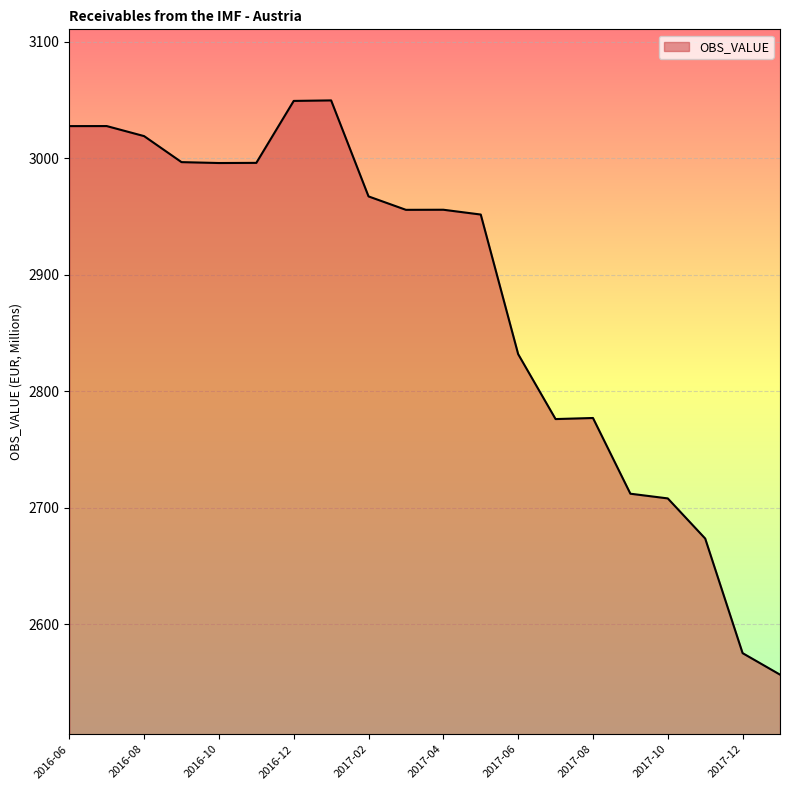

What is the difference between the maximum and minimum values?

492.8